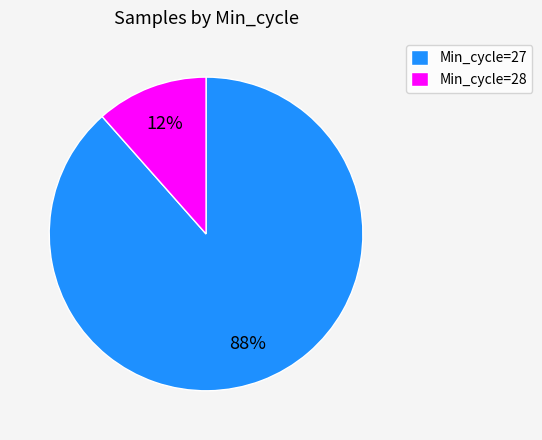

Is the sum of Min_cycle=27 and Min_cycle=28 greater than half?

Yes